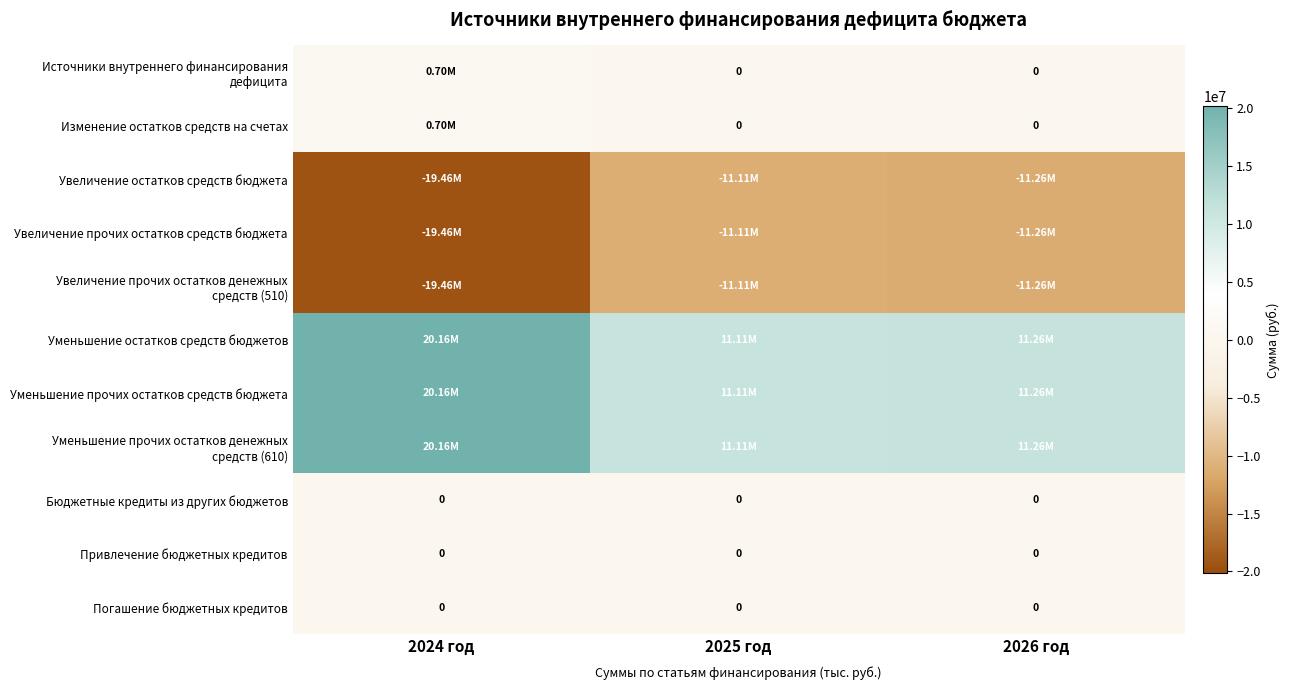

Which has a higher value, 2025 год or 2024 год?

2024 год